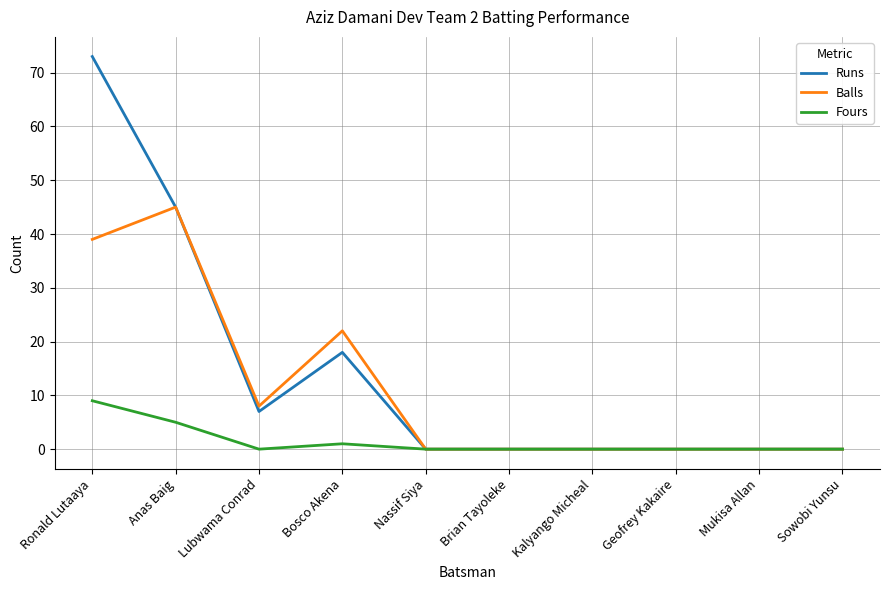

At which label is Fours closest to 4?

Anas Baig